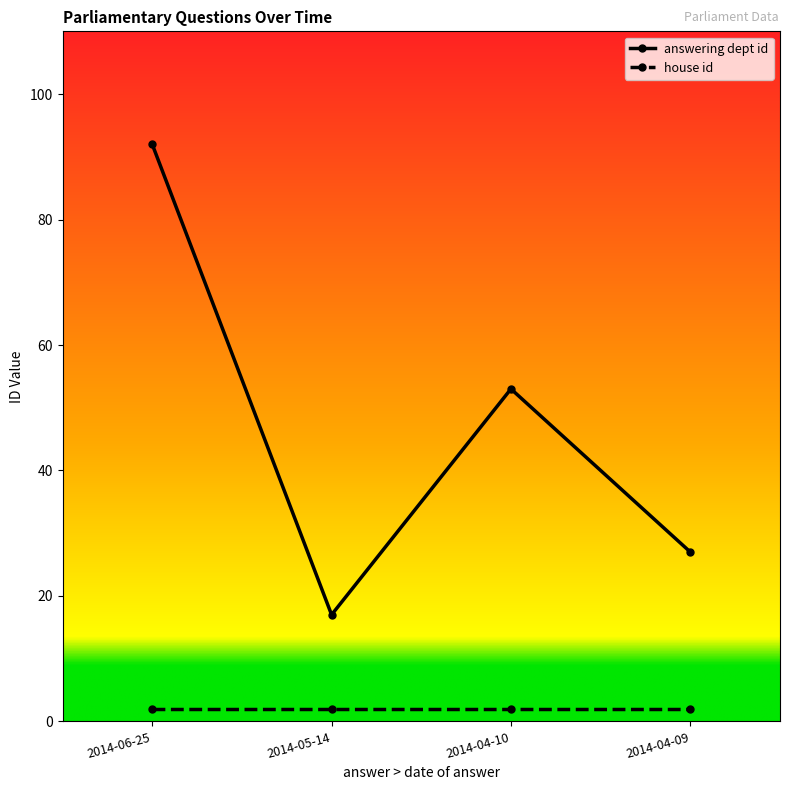

True or false: answering dept id has a value of 17 at 2014-05-14.

True